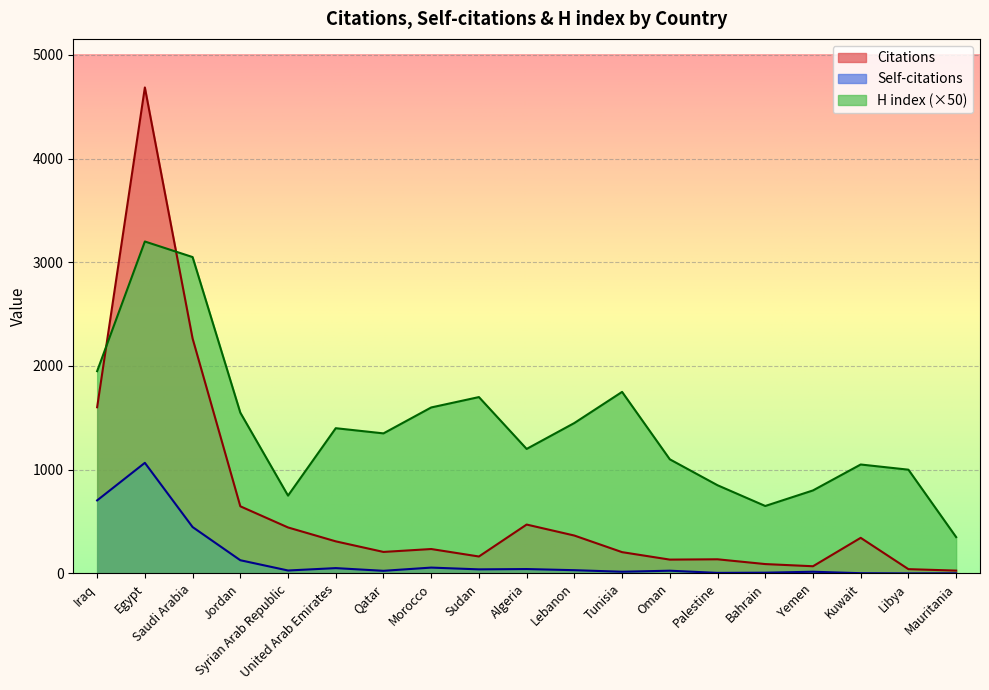

What is the label of the 16th point from the left?

Yemen